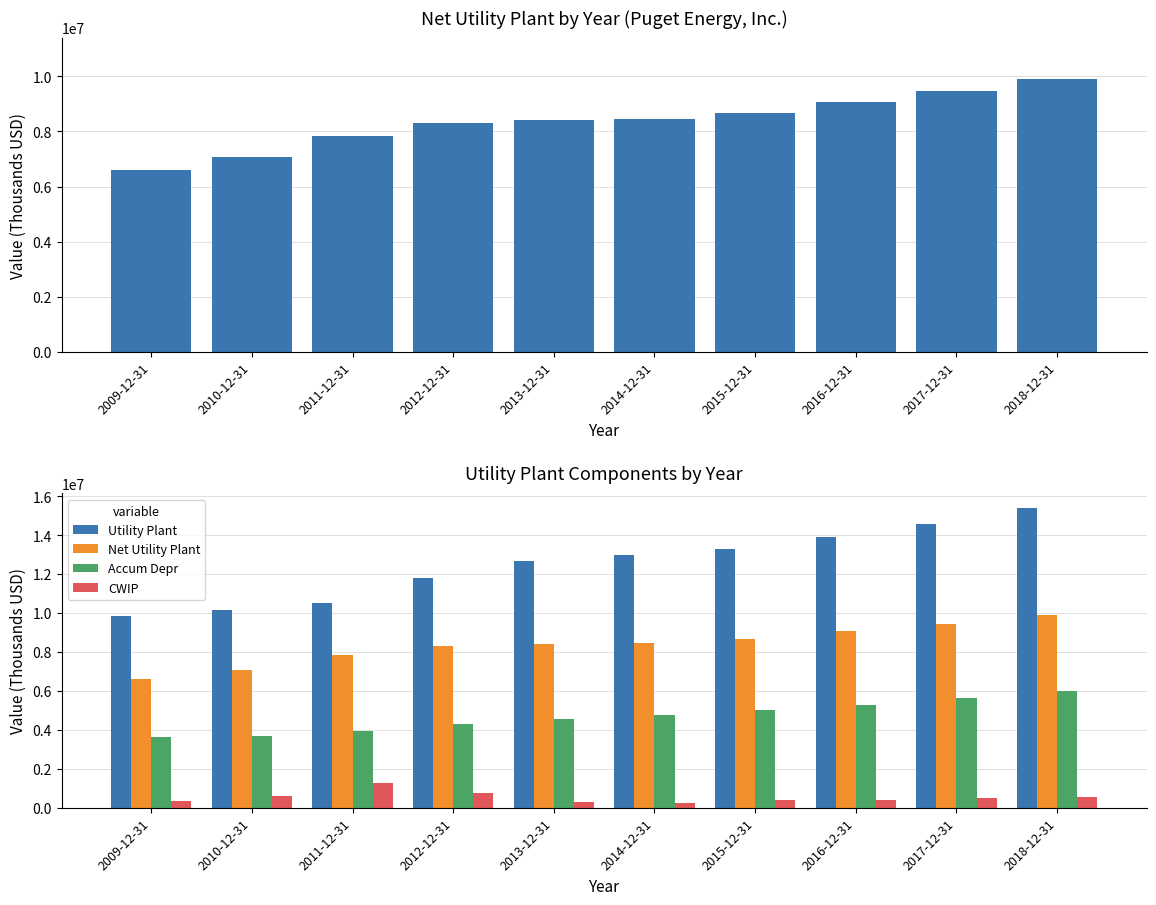

Reading right to left, transcribe all the data shown in this chart.

Net Utility Plant: 9912345	9460210	9056505	8658915	8460896	8401149	8308895	7845454	7083972	6588614
Utility Plant: 15375857	14581684	13933130	13279422	12970139	12657379	11827505	10496990	10158628	9856416
Accum Depr: 6013978	5617412	5296902	5029301	4762768	4566548	4284645	3934000	3703042	3626535
CWIP: 550466	495937	420277	408795	253525	310318	766035	1282463	628386	358732